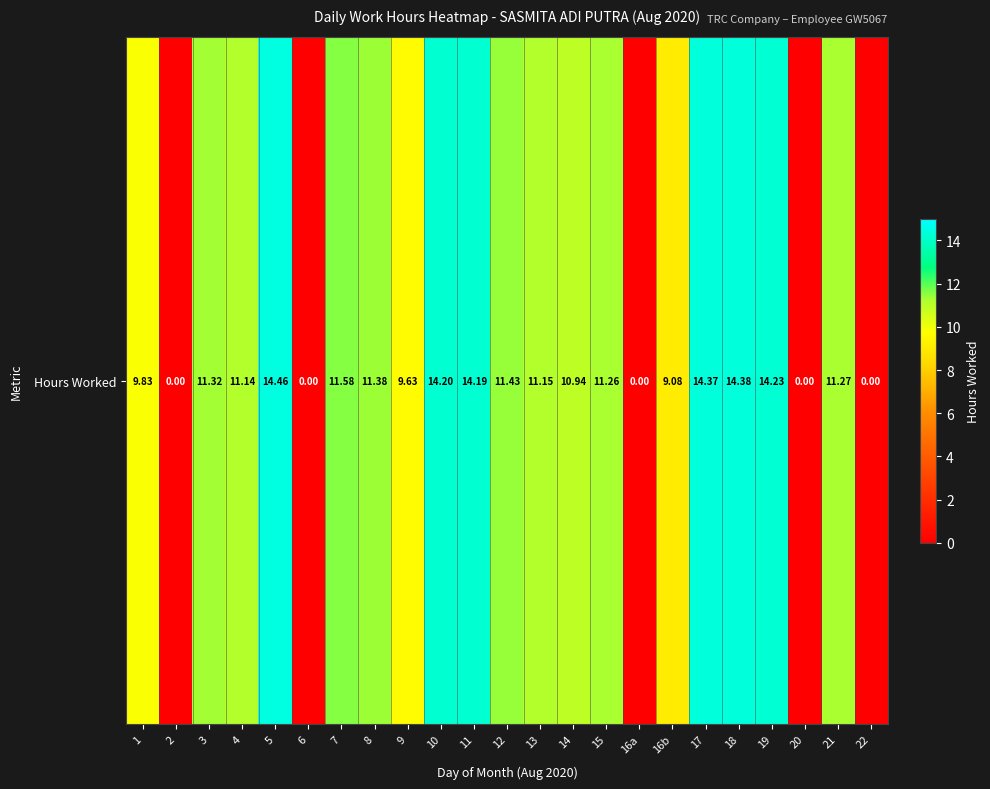

List the labels in order of value, largest first.

5, 18, 17, 19, 10, 11, 7, 12, 8, 3, 21, 15, 13, 4, 14, 1, 9, 16b, 2, 6, 16a, 20, 22